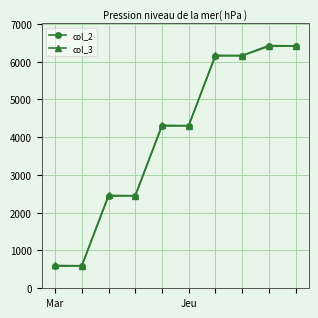

What is the maximum value shown in the chart?

6427